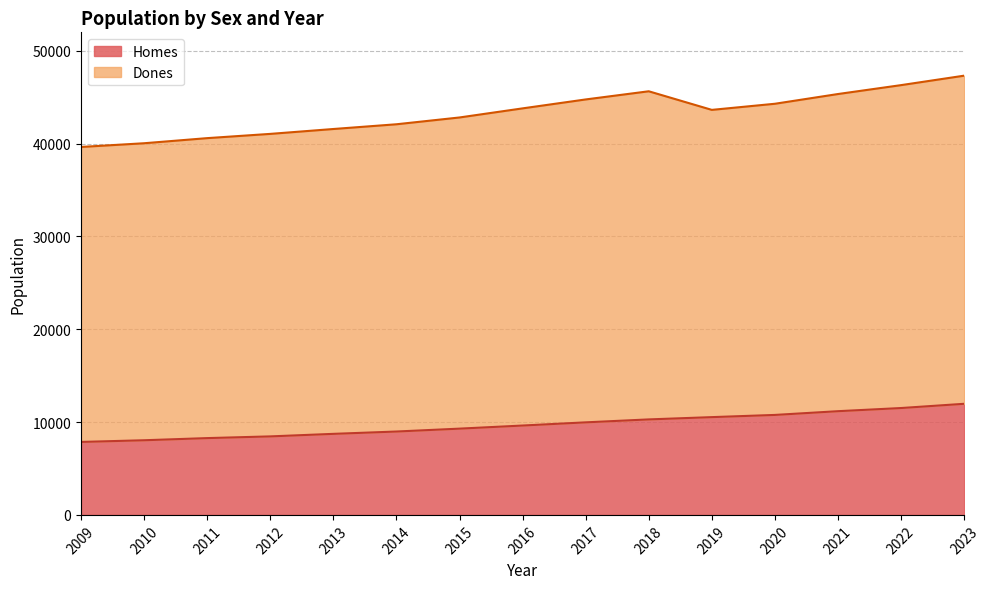

True or false: Dones and Homes cross at least once.

False